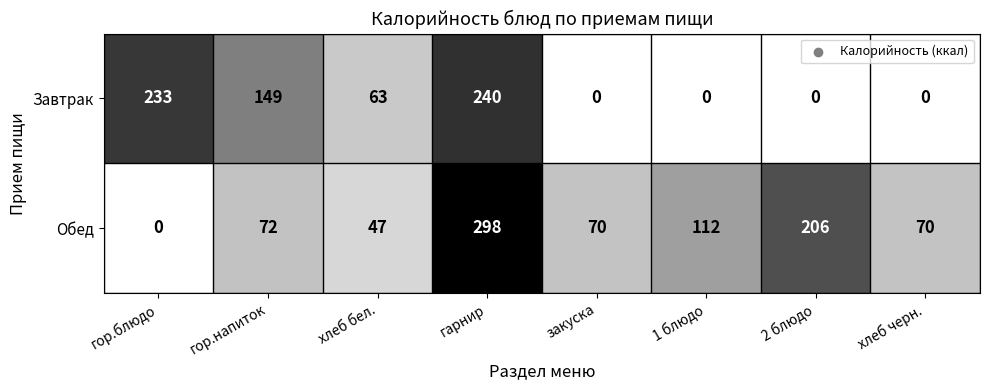

Rank the series by their average value, from lowest to highest.

Завтрак, Обед